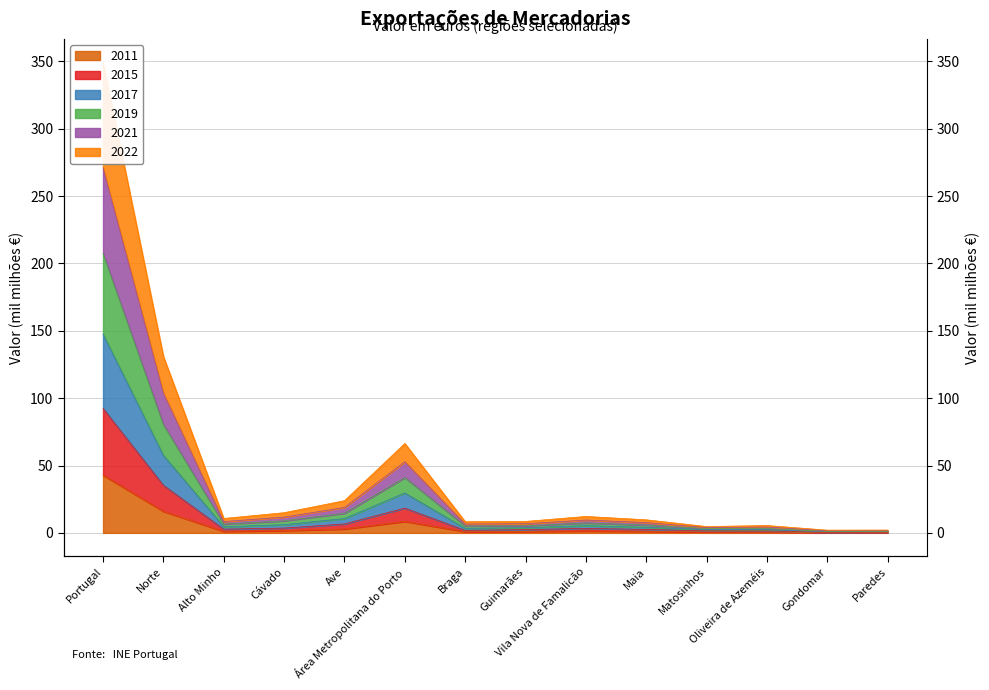

What is the difference between the 2011 values at Vila Nova de Famalicão and Cávado?

0.3